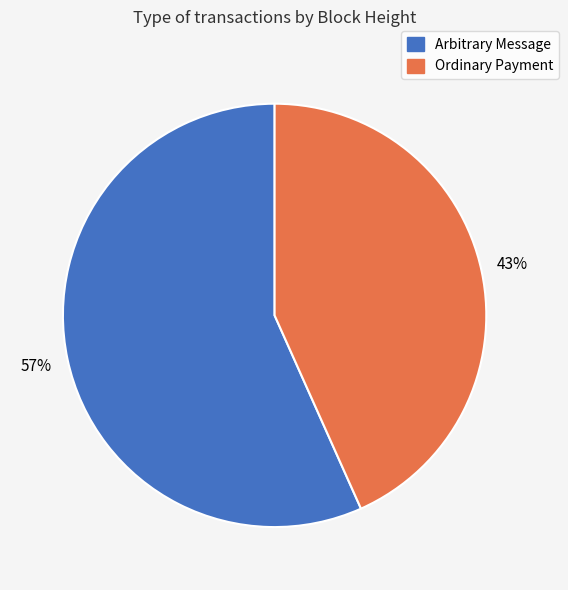

To the nearest percent, what portion does Arbitrary Message represent?

57%